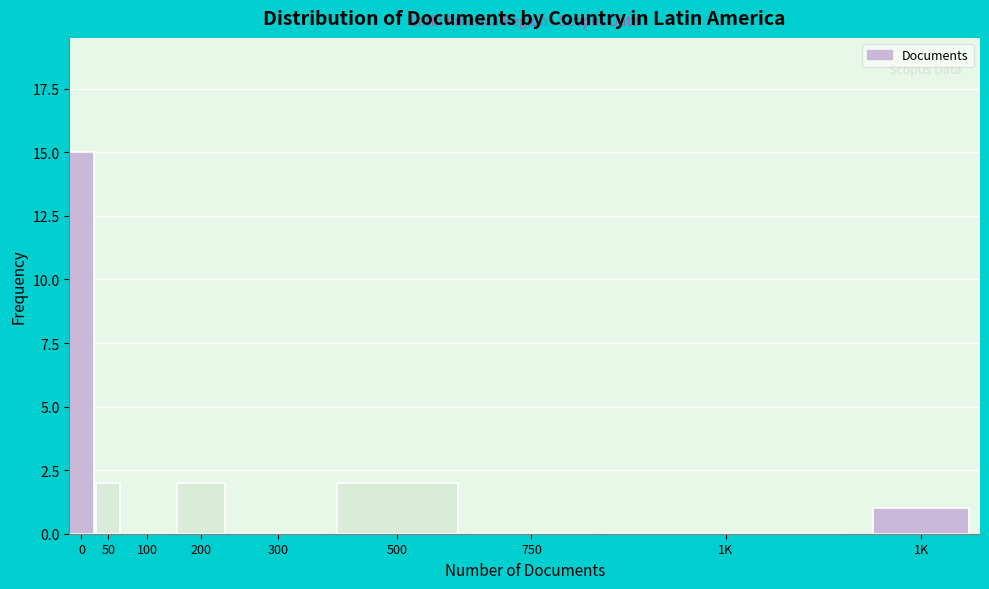

How many distinct data groups are displayed?

1